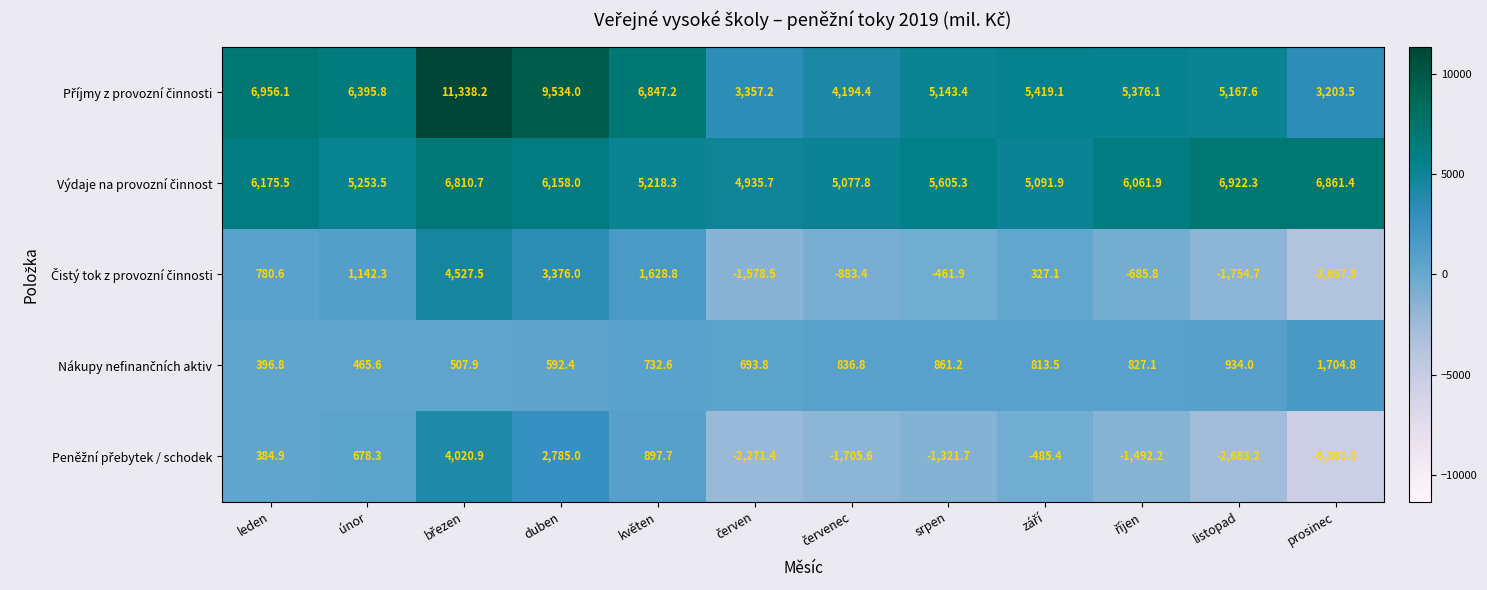

Which category has the lowest value across all series?

prosinec